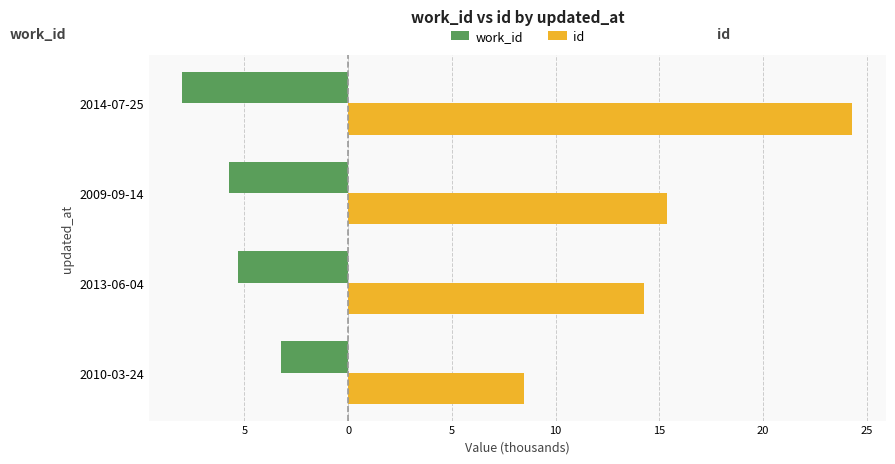

What are all the series names shown in the legend?

work_id, id